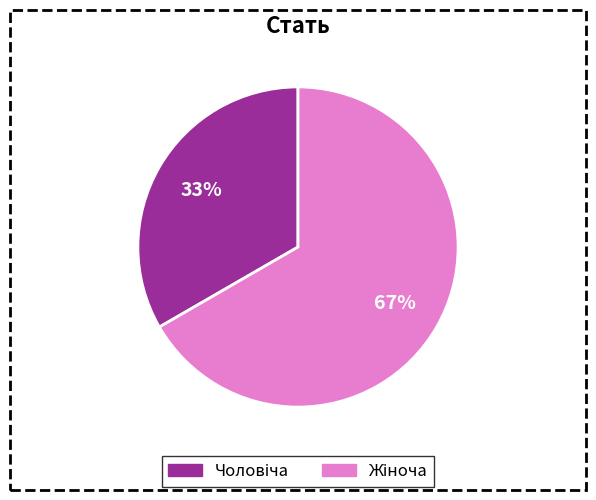

Does any single category account for the majority?

Yes